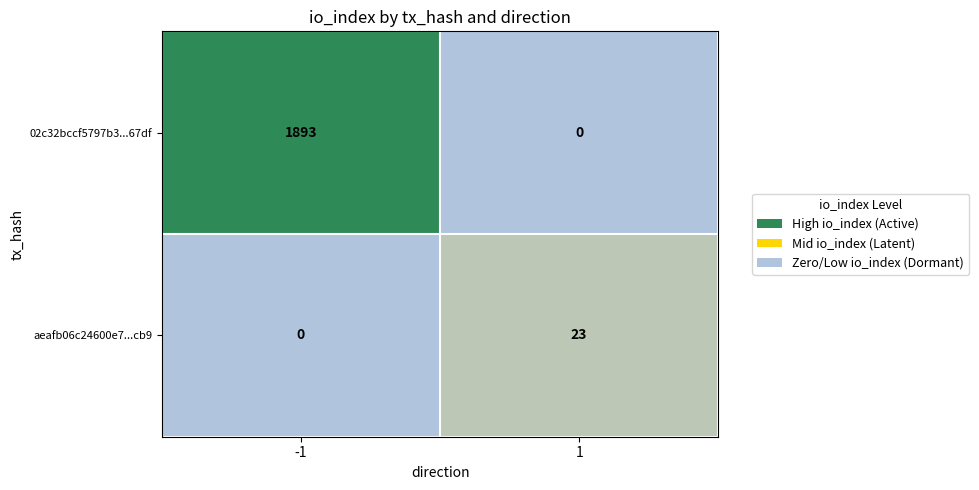

How many series are shown in this chart?

2